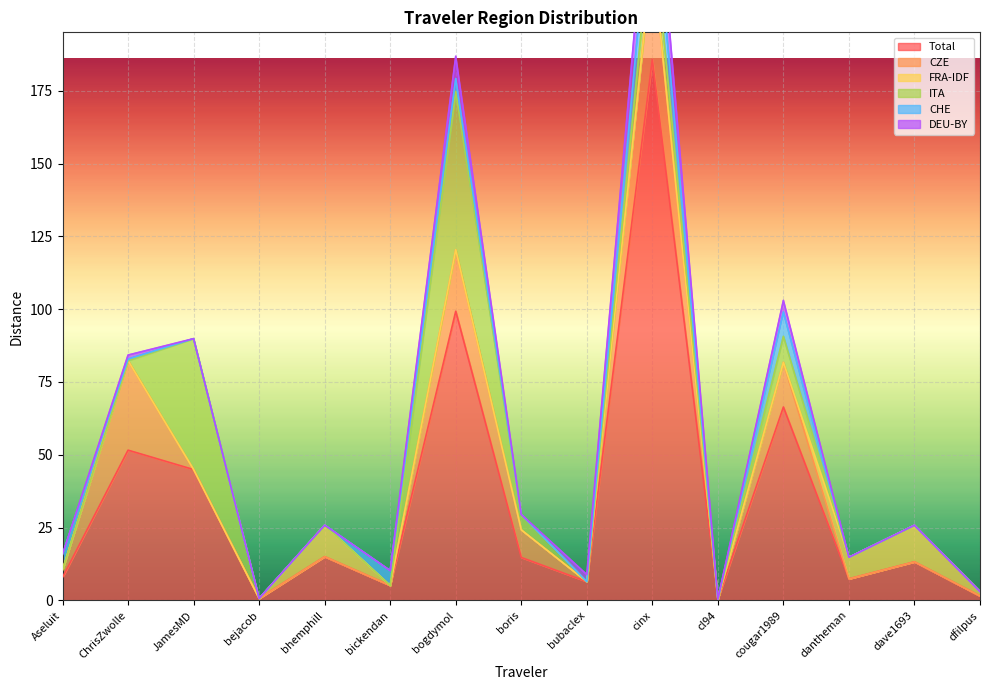

What is the label of the 7th point from the left?

bogdymol